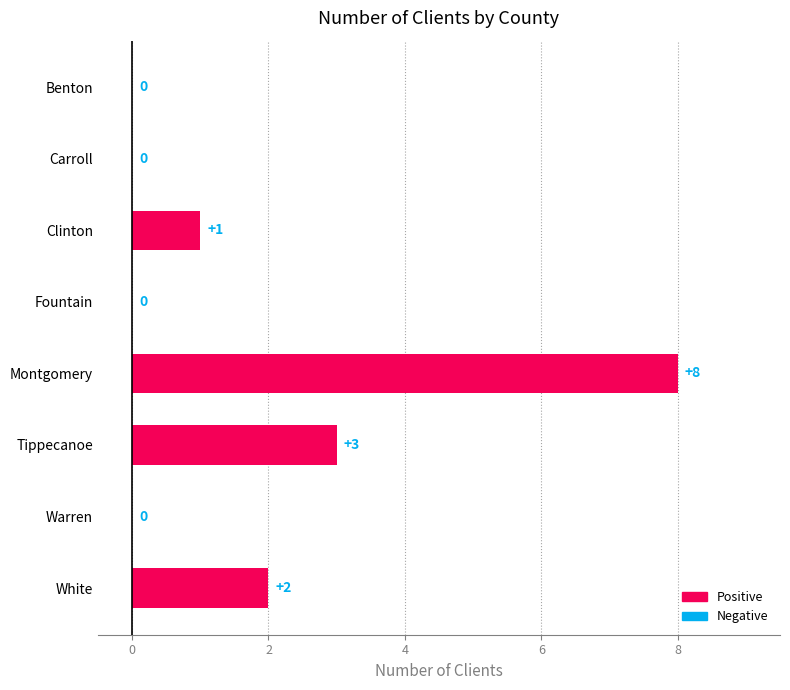

The value at Carroll is 0. True or false?

True